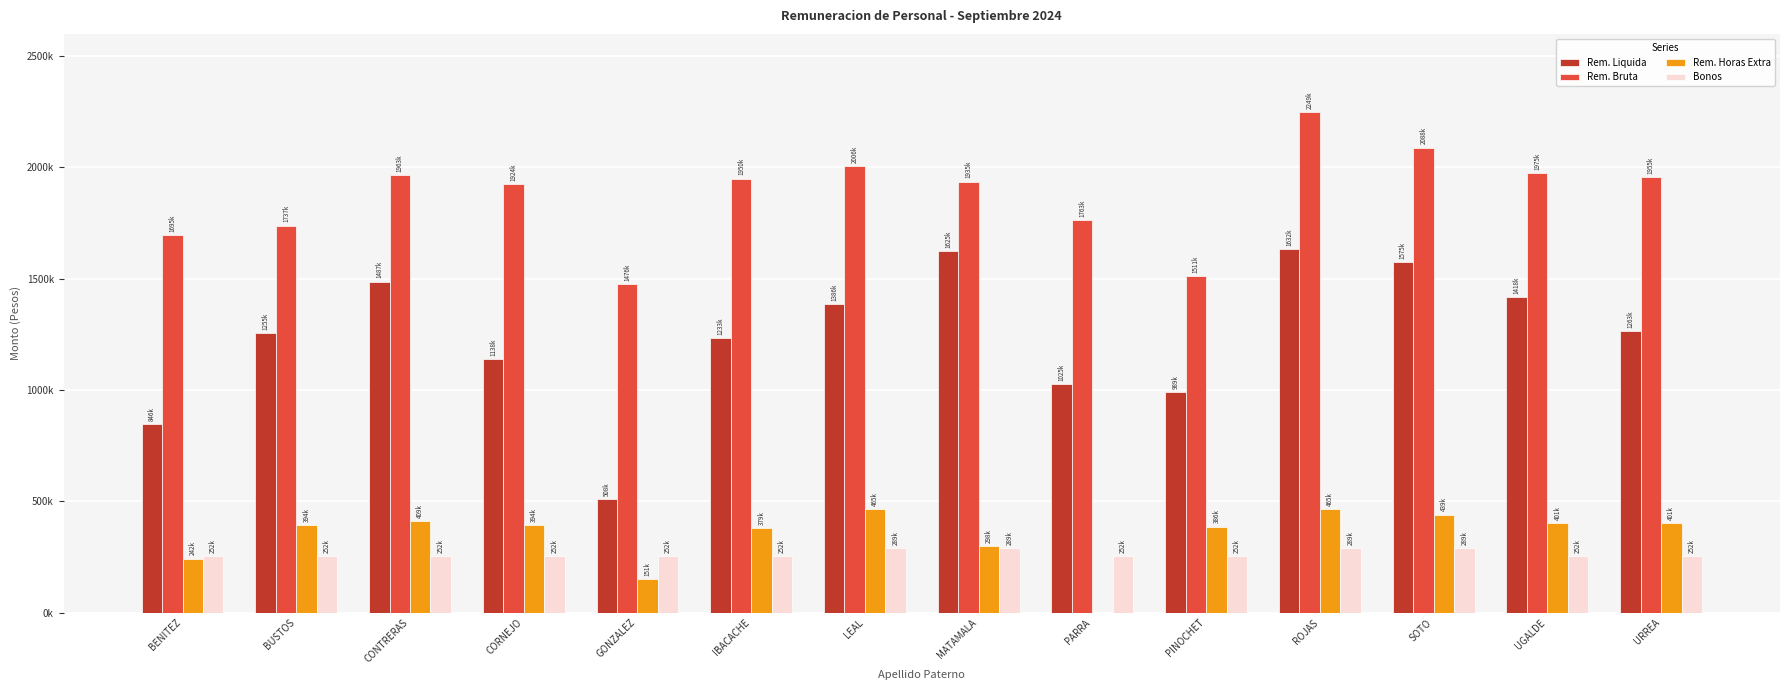

How many distinct data groups are displayed?

4